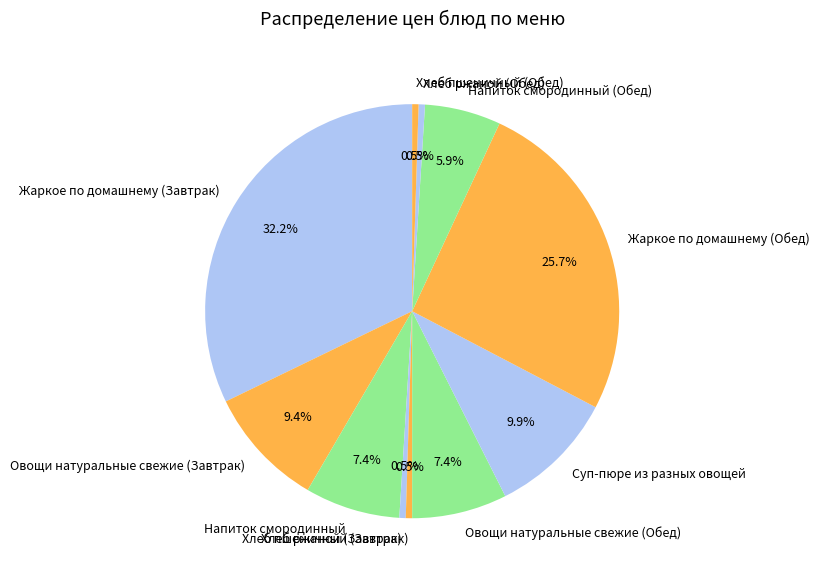

Approximately how many times larger is the value at Жаркое по домашнему (Обед) compared to Хлеб пшеничный (Обед)?

52.0